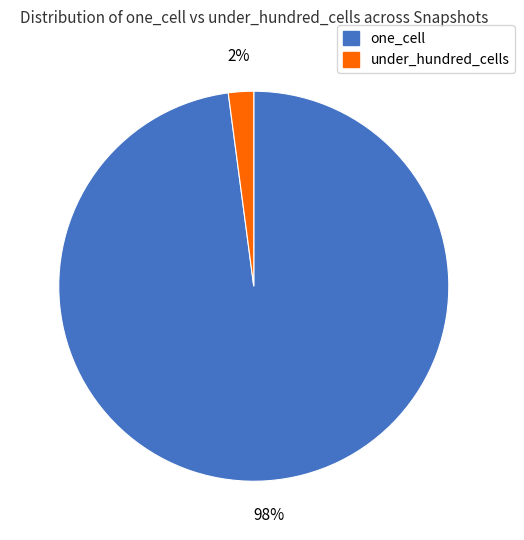

Count the number of slices in the pie.

2